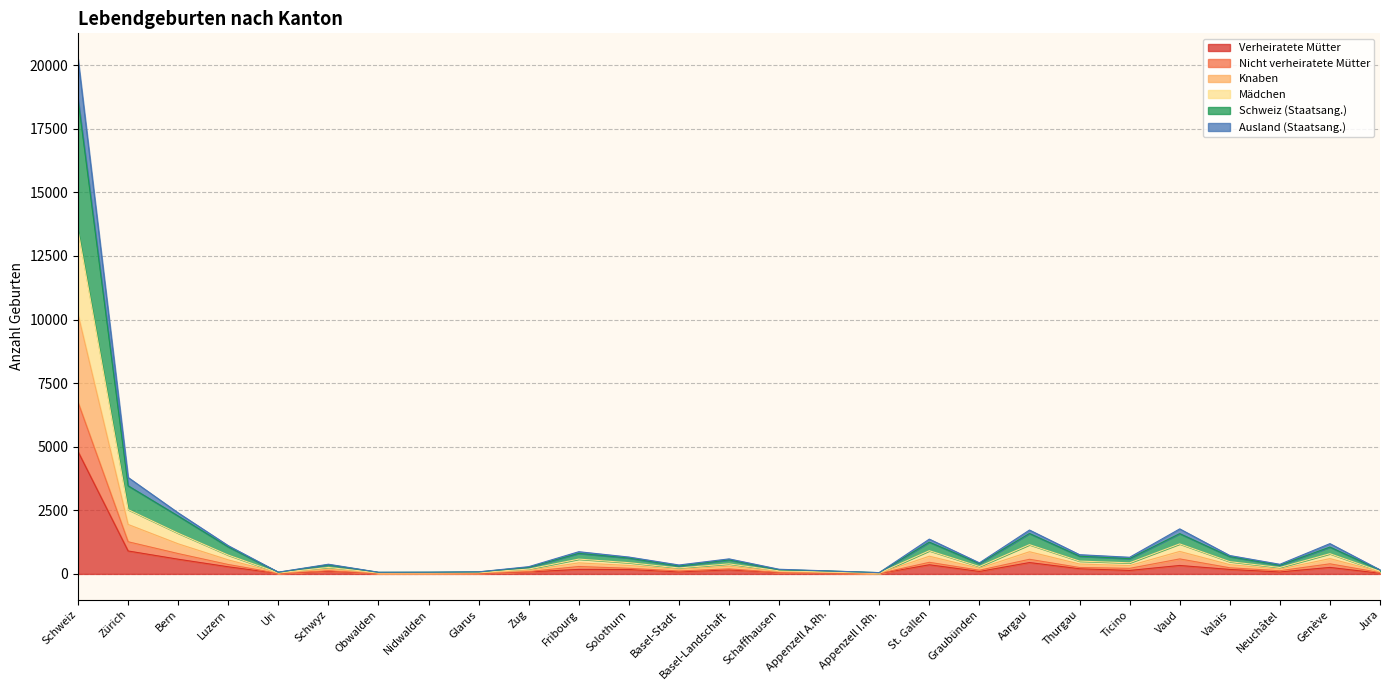

Which category has the highest value across all series?

Schweiz